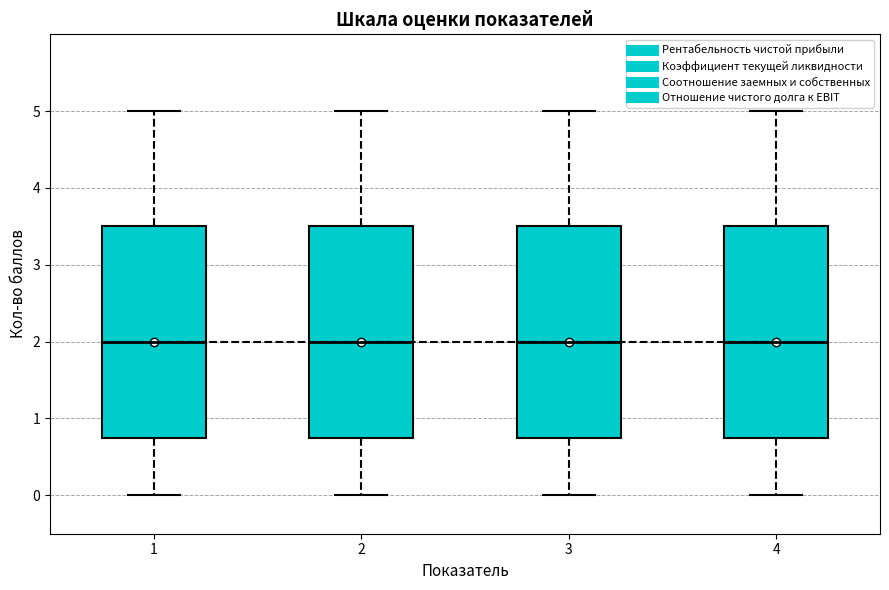

Where does the median line of the box at x = 4 sit on the y-axis? The values are not printed on the chart, so give them approximately, as read against the axis.

2.0